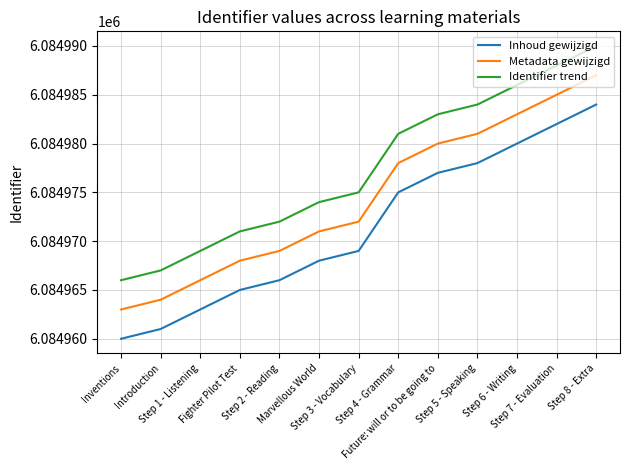

What is the greatest value displayed?

6084990